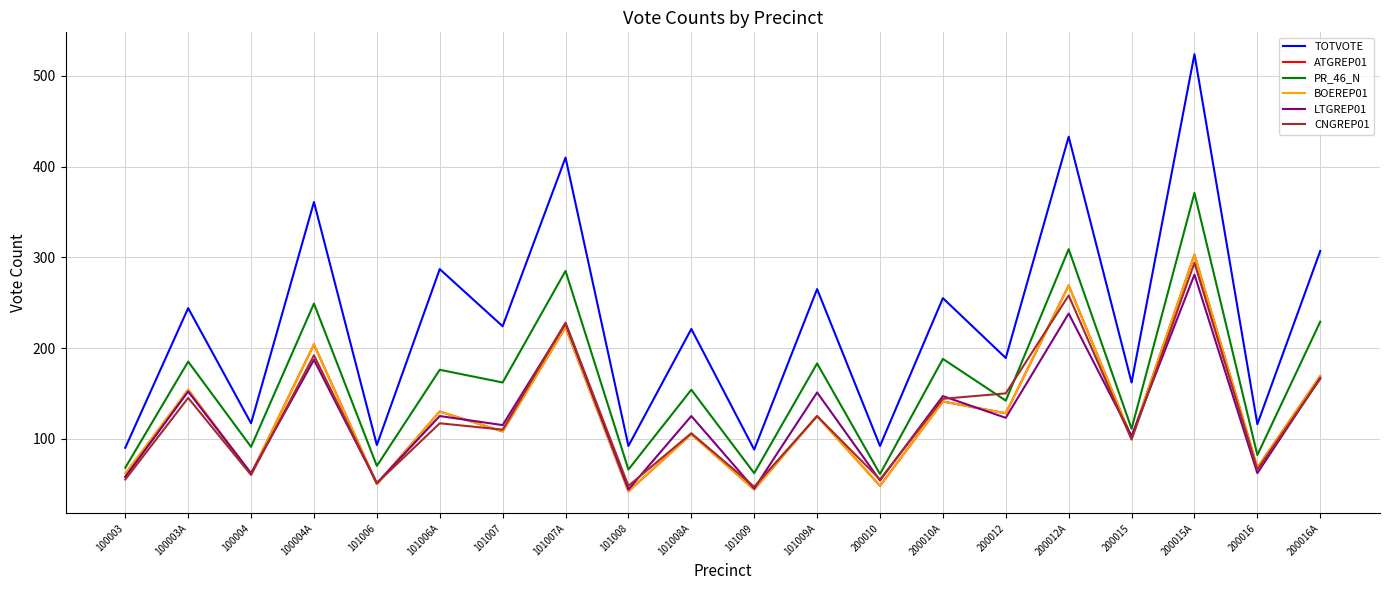

How many interior local valleys does the BOEREP01 series have?

9